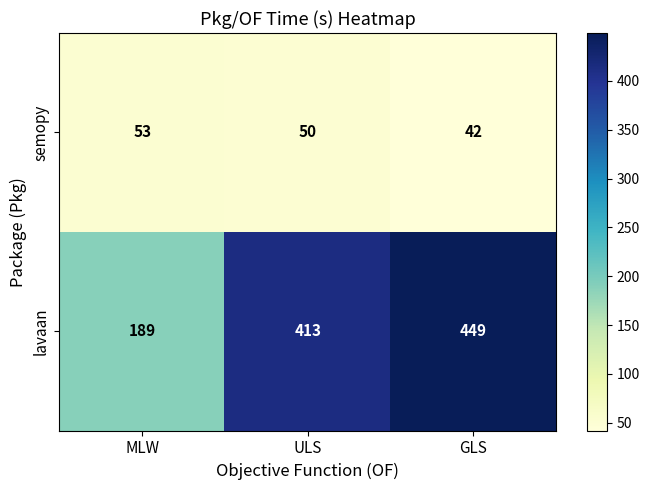

Count the number of data series in this chart.

2